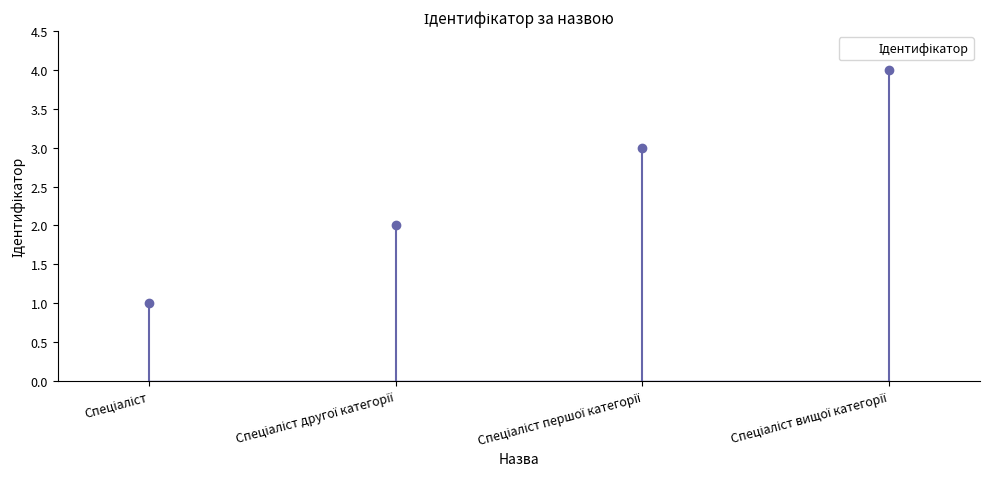

How many bars are there in total?

4